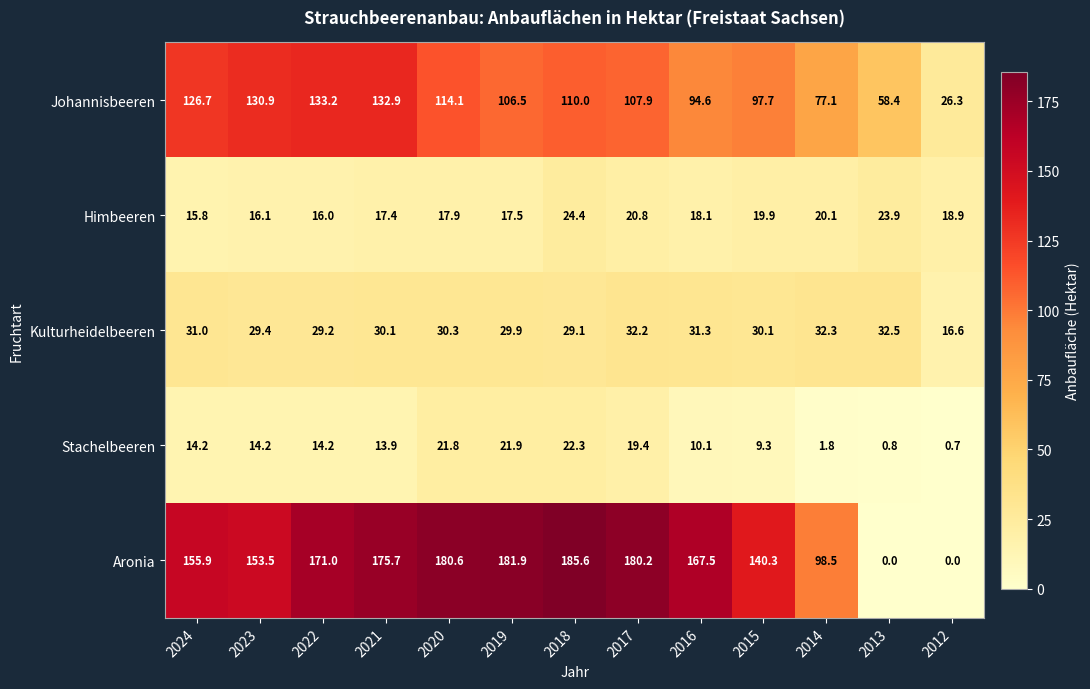

How many categories are shown in the chart?

13